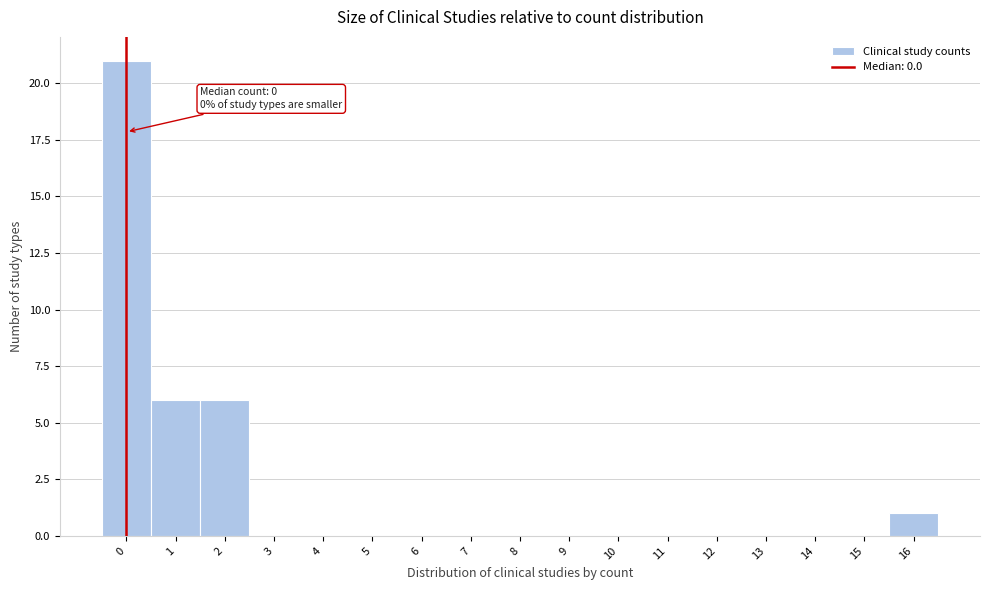

Which range on the x-axis has the tallest bar?

-0.5 to 0.5